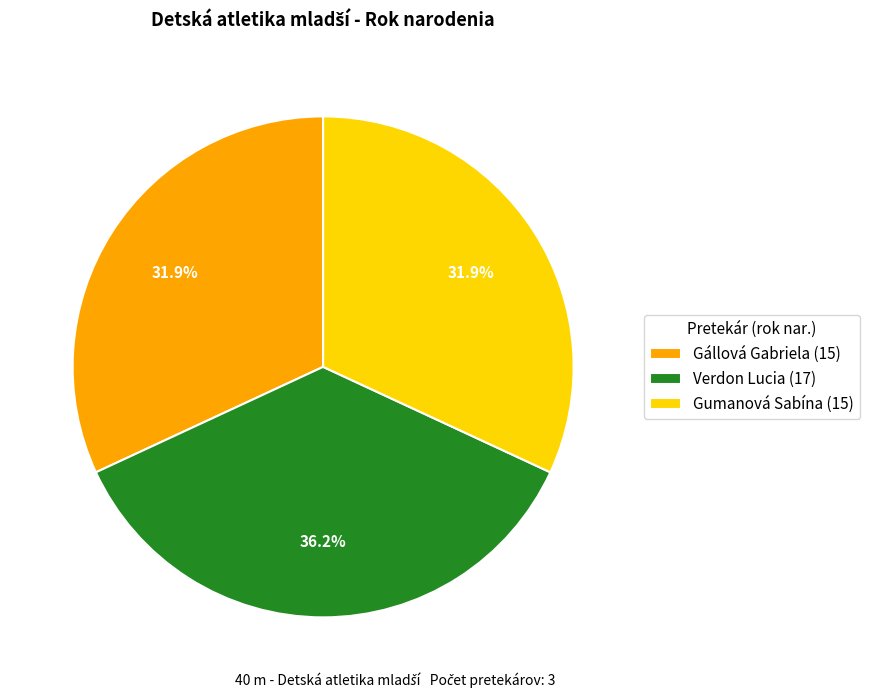

How much of the chart is everything except Verdon Lucia?

63.8%